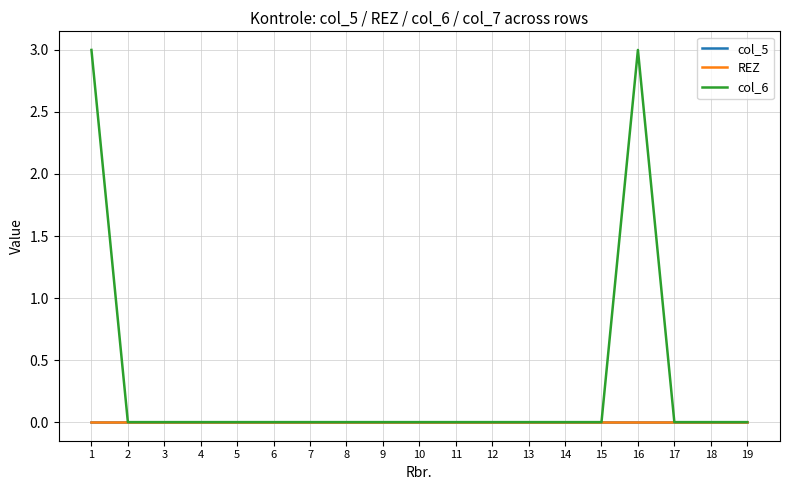

Does the chart display data point markers on the line(s)?

No